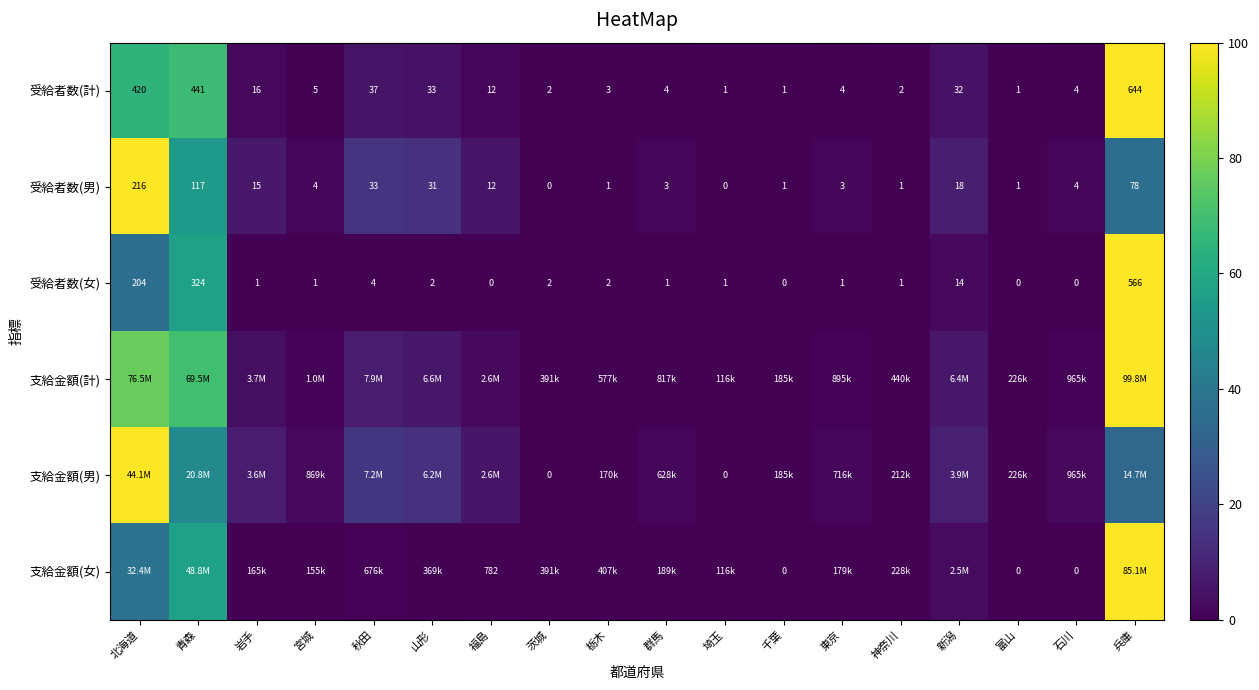

At which label is 受給者数(計) closest to 322?

北海道